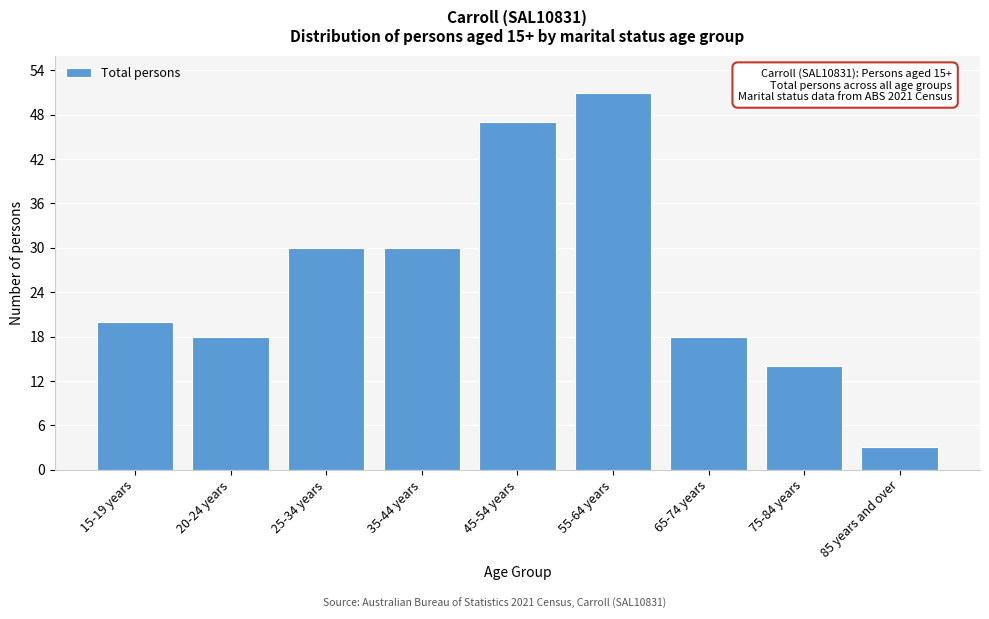

Reading right to left, what are all the values shown in this chart?

3	14	18	51	47	30	30	18	20